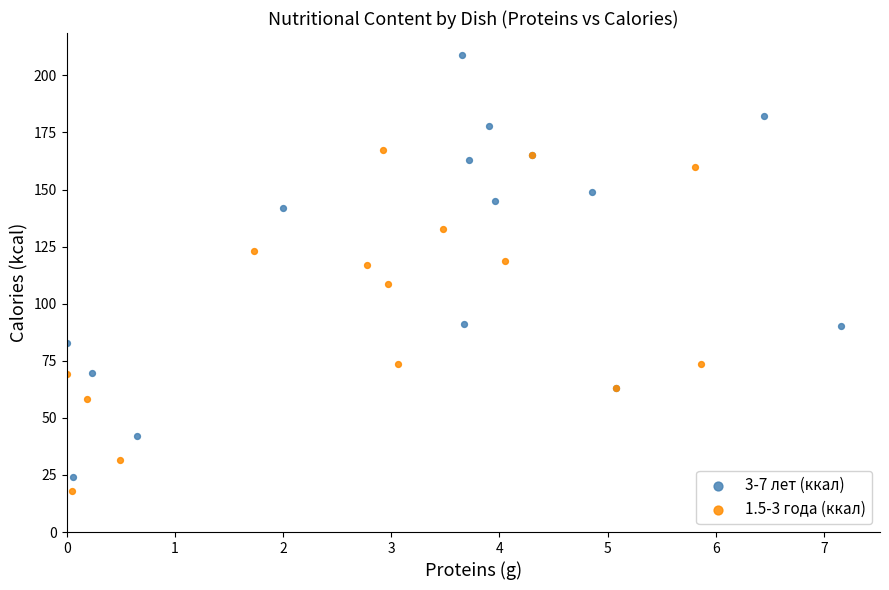

Which series reaches the maximum Y coordinate?

3-7 лет (ккал)